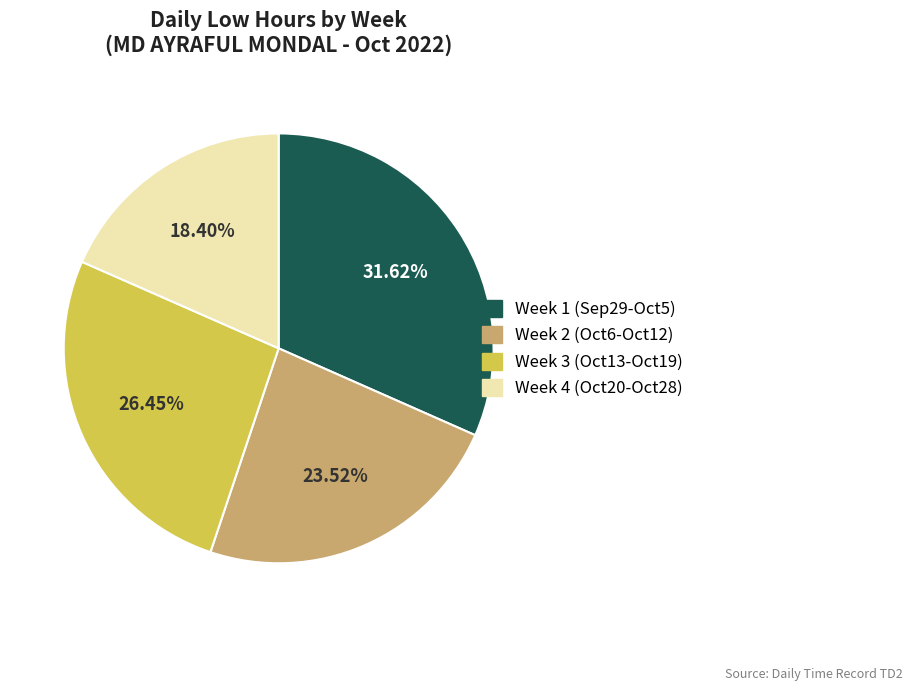

How many slices are in this pie chart?

4